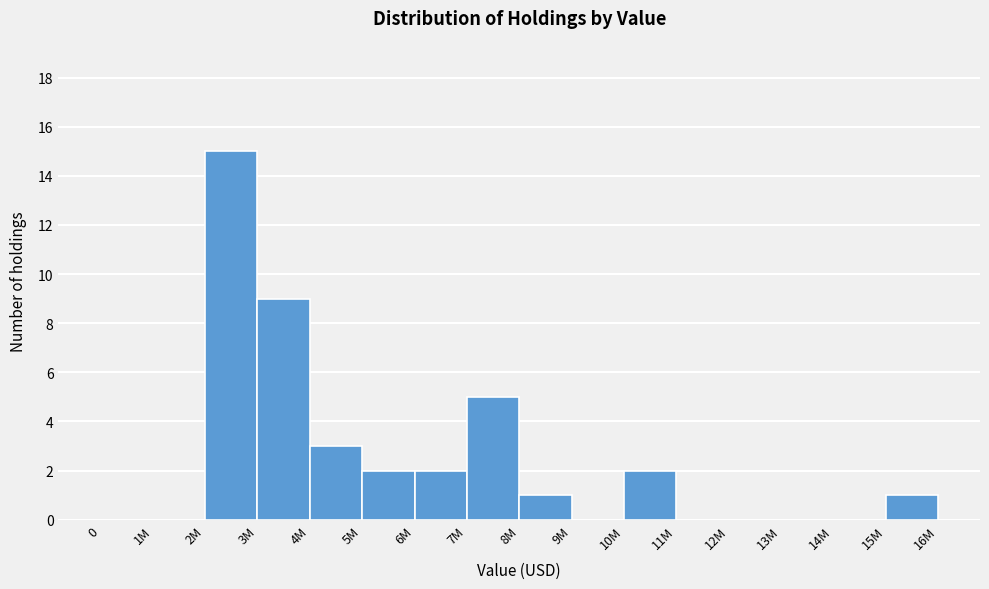

Reading left to right, what are all the values shown in this chart?

0=0	1M=0	2M=15	3M=9	4M=3	5M=2	6M=2	7M=5	8M=1	9M=0	10M=2	11M=0	12M=0	13M=0	14M=0	15M=1